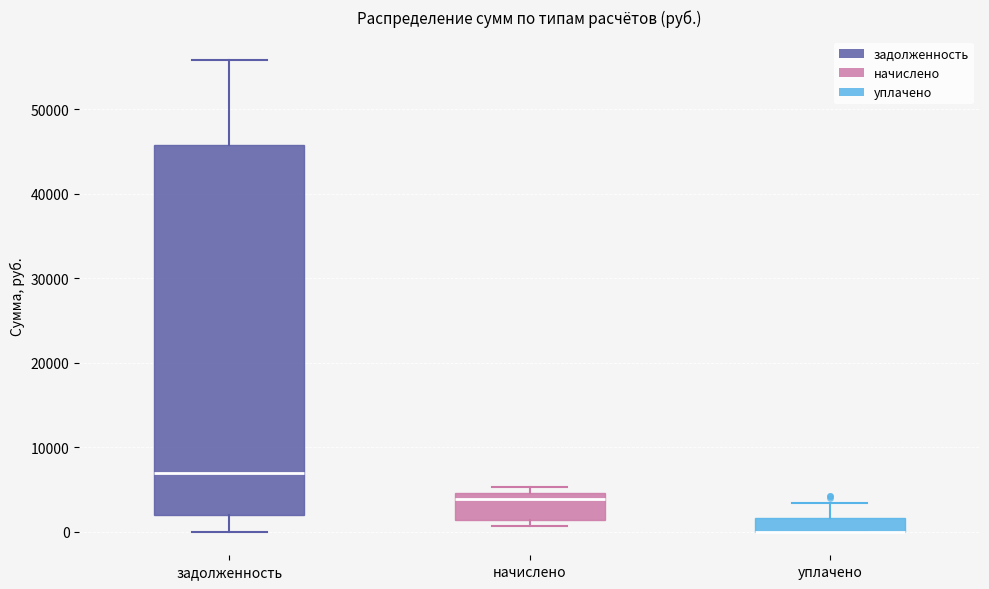

Reading left to right, transcribe this box plot: for each box, give where its median line is, the range the box spans, and where its two whiskers end, as read against the y-axis. The values are not printed on the chart, so give them approximately, as read against the axis.

задолженность: median 7000, box 2000 to 46000, whiskers 0 to 56000
начислено: median 4000, box 1000 to 5000, whiskers 1000 (just below the box's lower edge) to 5000 (just above the box's upper edge)
уплачено: median 0 (drawn on the box's lower edge), box 0 to 2000, whiskers 0 to 3000